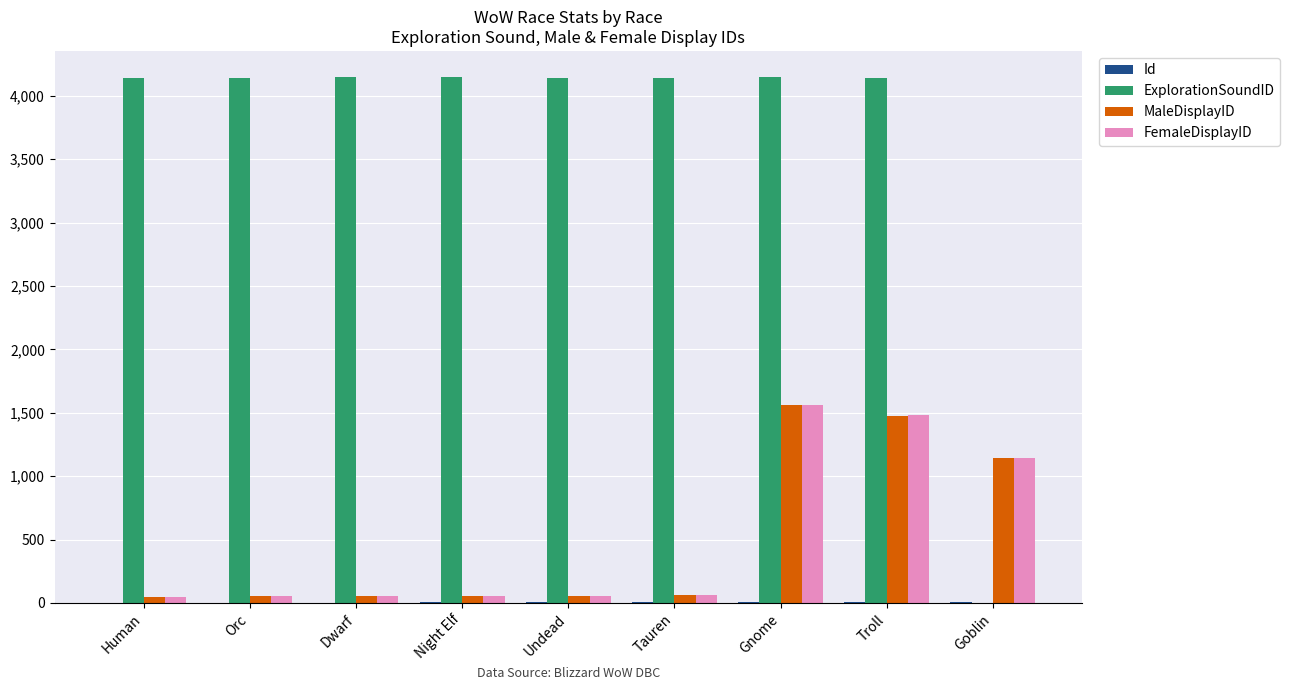

How many groups of bars are there?

9